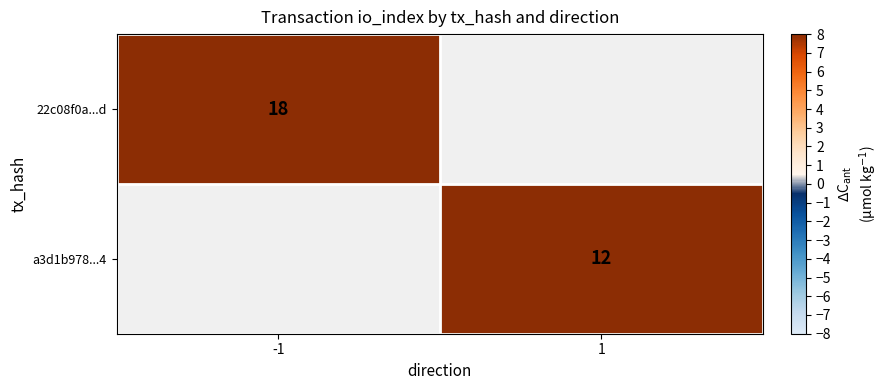

What is the minimum value shown in the chart?

12.0